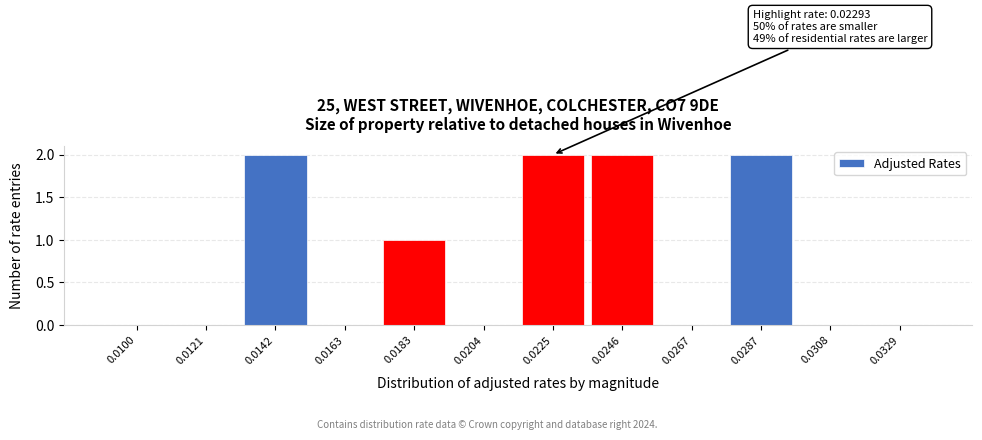

Reading left to right, what are all the values shown in this chart?

0.0100=0	0.0121=0	0.0142=2	0.0163=0	0.0183=1	0.0204=0	0.0225=2	0.0246=2	0.0267=0	0.0287=2	0.0308=0	0.0329=0